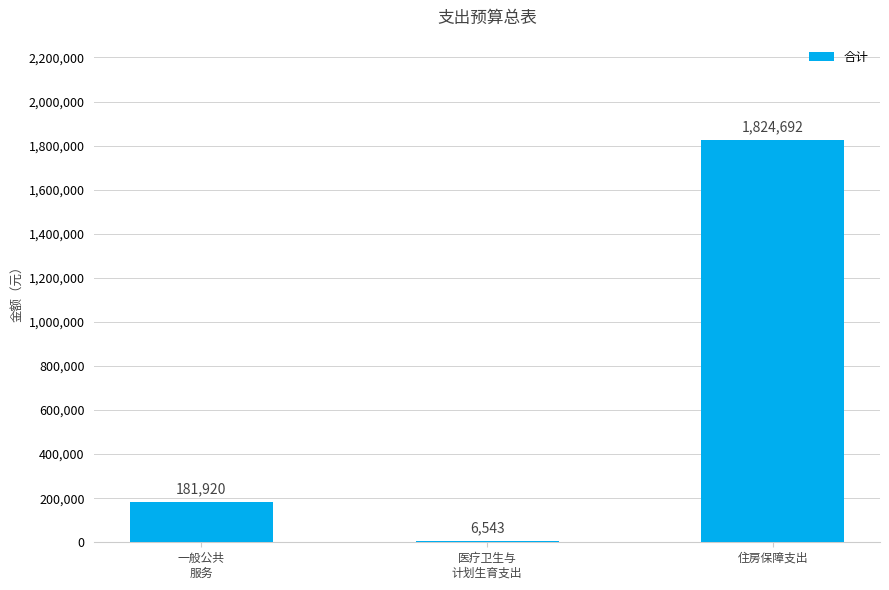

Reading right to left, extract all data points from this chart.

住房保障支出=1824692	医疗卫生与
计划生育支出=6543	一般公共
服务=181920